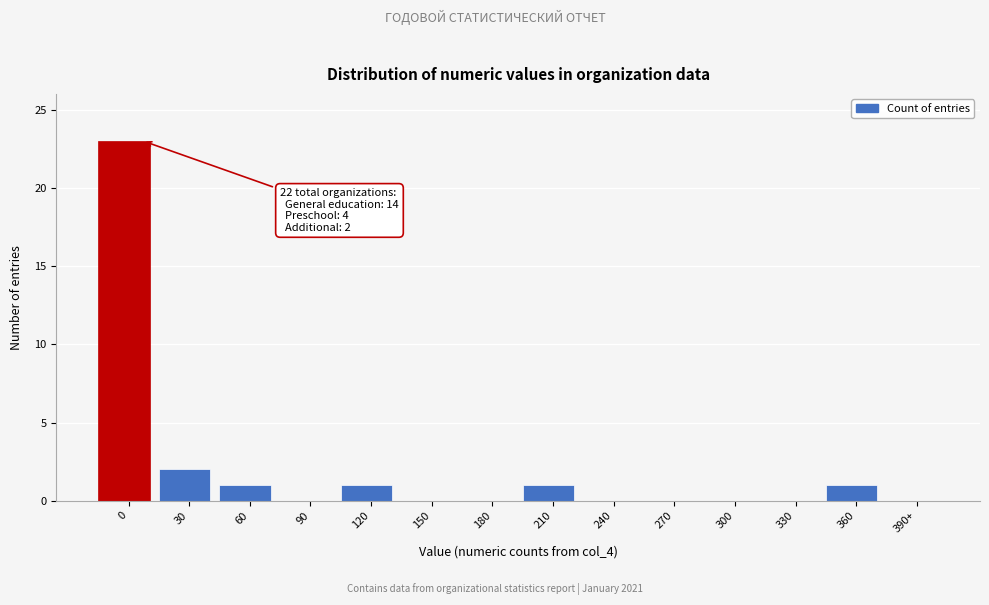

Reading left to right, extract all data points from this chart.

0=23	30=2	60=1	90=0	120=1	150=0	180=0	210=1	240=0	270=0	300=0	330=0	360=1	390+=0